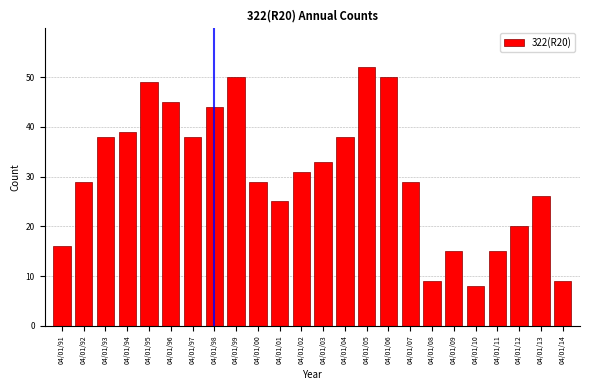

Reading left to right, what are all the values shown in this chart?

04/01/91=16	04/01/92=29	04/01/93=38	04/01/94=39	04/01/95=49	04/01/96=45	04/01/97=38	04/01/98=44	04/01/99=50	04/01/00=29	04/01/01=25	04/01/02=31	04/01/03=33	04/01/04=38	04/01/05=52	04/01/06=50	04/01/07=29	04/01/08=9	04/01/09=15	04/01/10=8	04/01/11=15	04/01/12=20	04/01/13=26	04/01/14=9